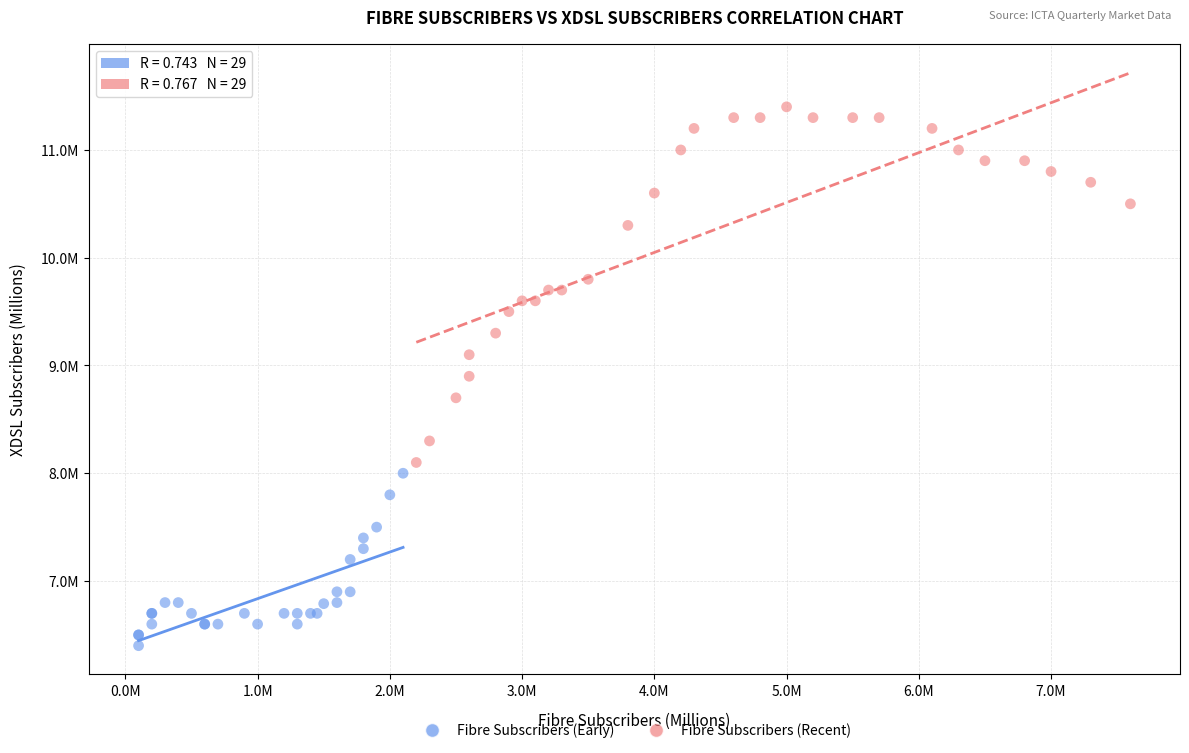

Which series has the largest Y range (max minus min)?

Fibre Subscribers (Recent)